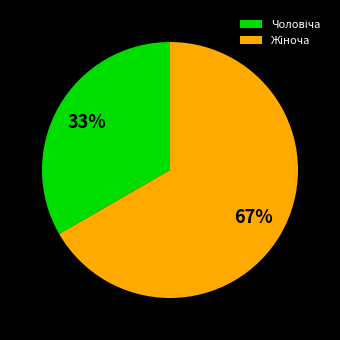

How many segments does this pie chart have?

2